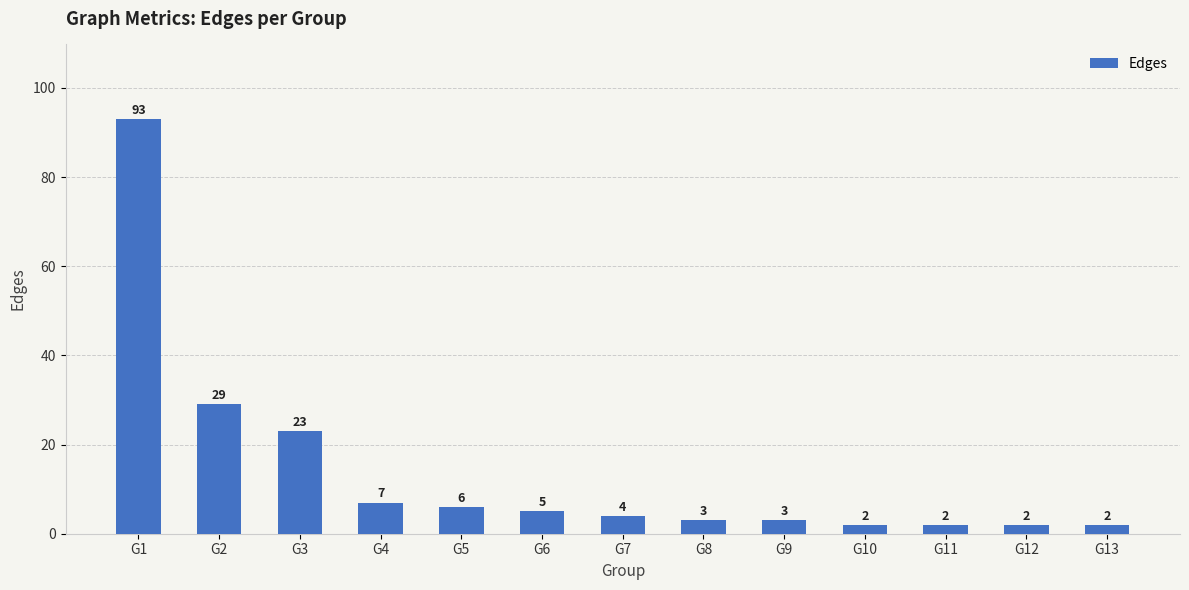

The value at G2 is 52. True or false?

False